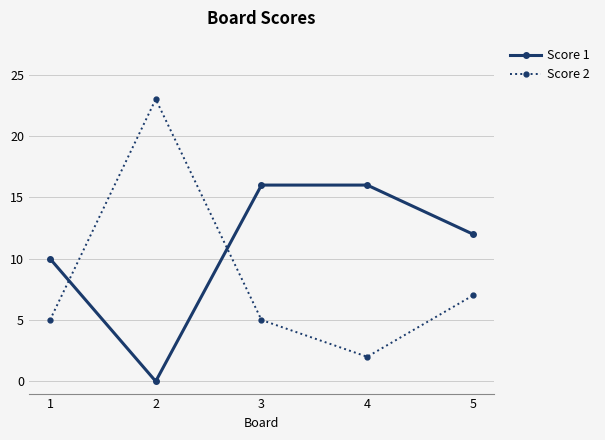

In Score 2, how many points are lower than both neighbors (excluding endpoints)?

1